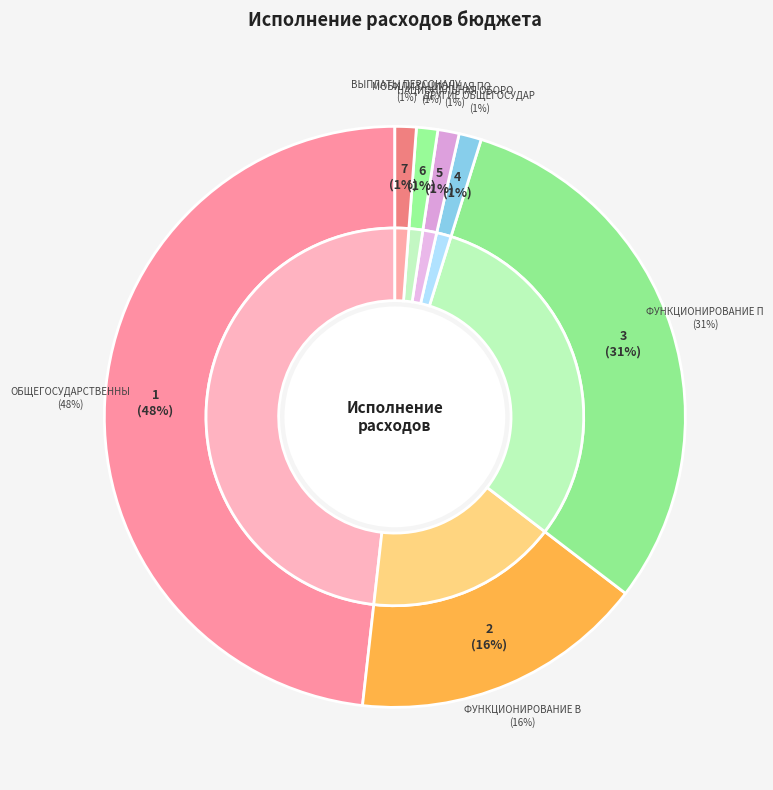

Rank the categories by value from lowest to highest.

НАЦИОНАЛЬНАЯ ОБОРОНА, Мобилизационная и вневойсковая подготовка, Расходы на выплаты персоналу (оборона), Другие общегосударственные вопросы, Функционирование высшего должностного лица, Функционирование Правительства, ОБЩЕГОСУДАРСТВЕННЫЕ ВОПРОСЫ